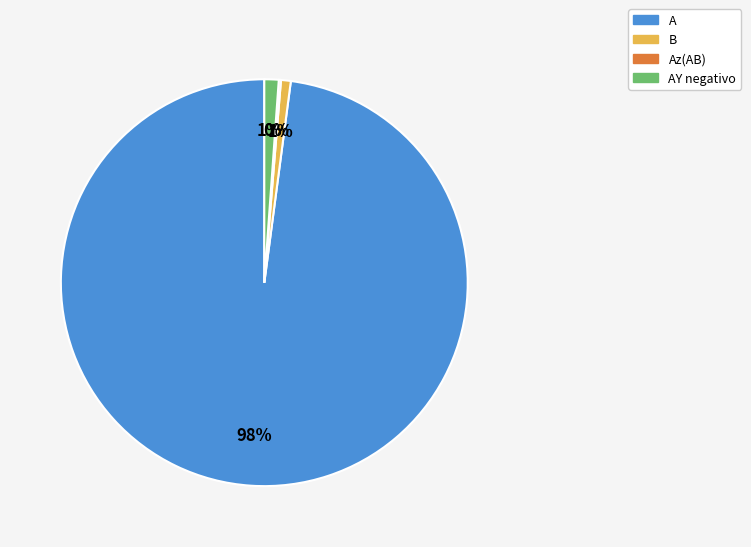

What is the largest slice in the pie chart?

A